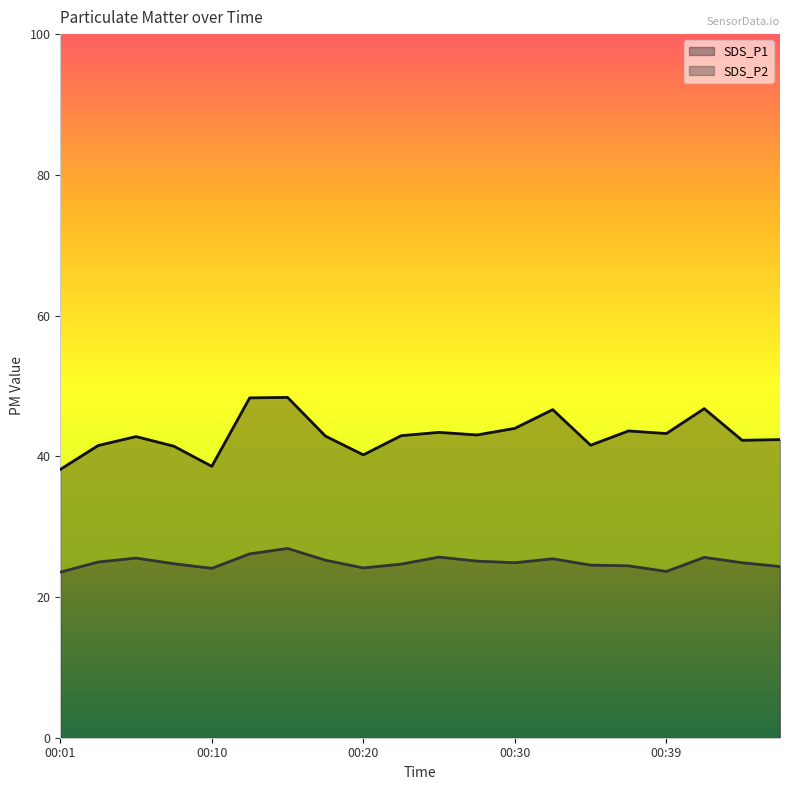

How many lines are shown in the chart?

2